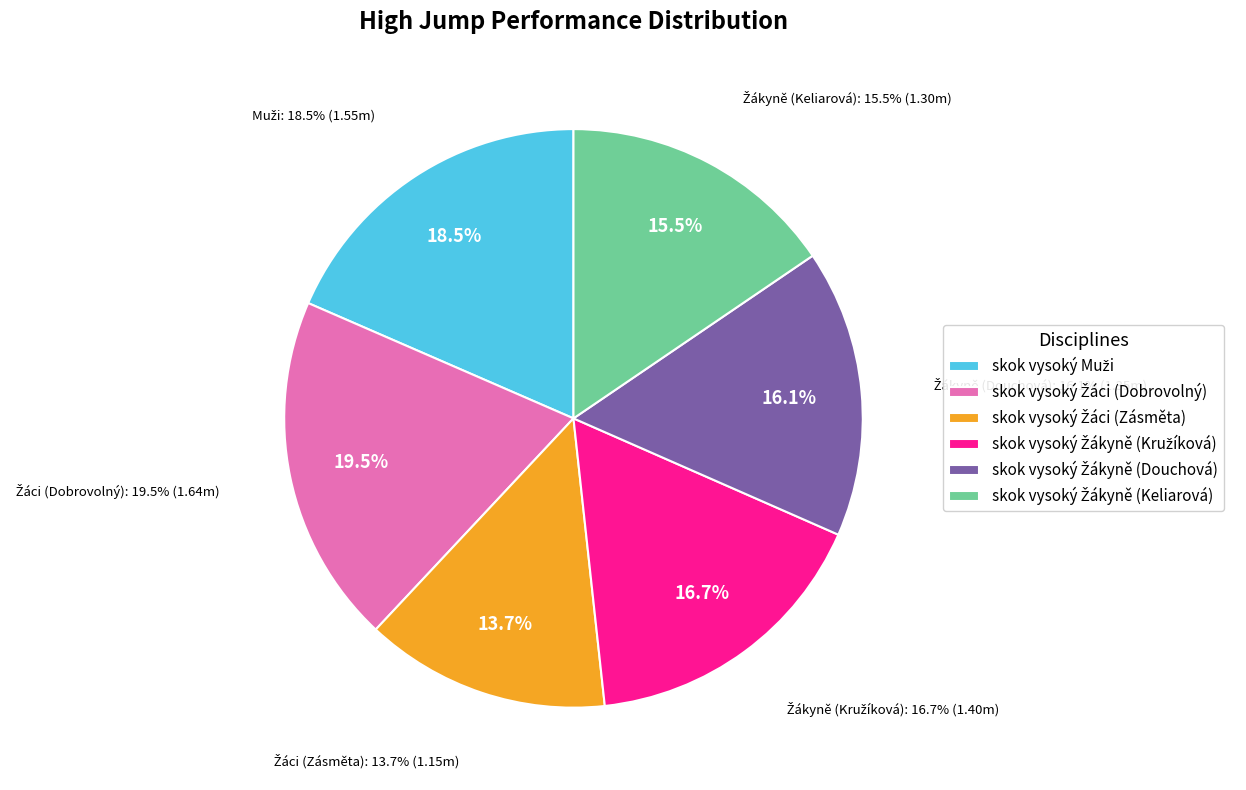

Which category has the smallest portion of the pie?

skok vysoký Žáci (Zásměta)